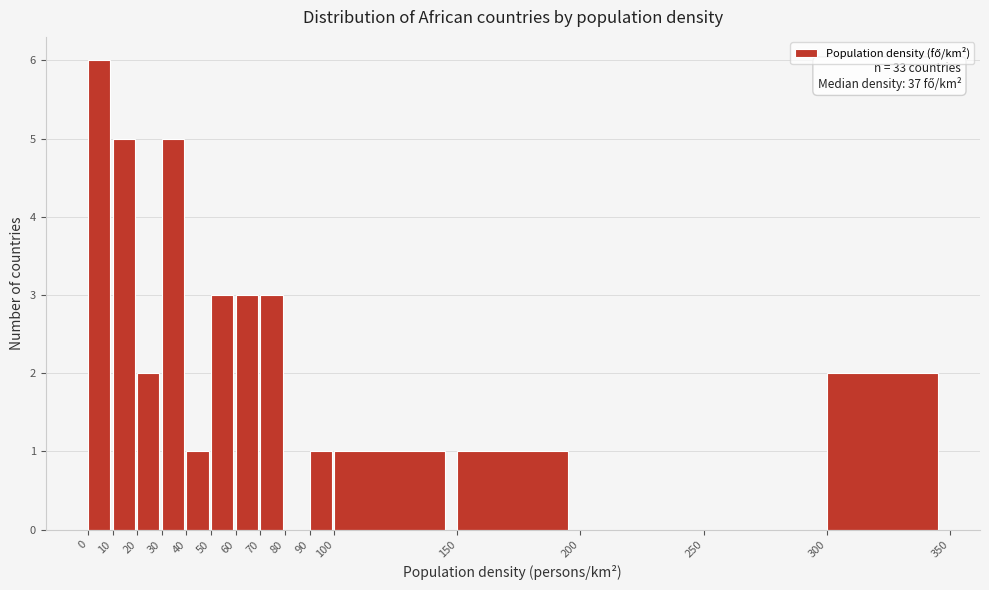

Over which range of the x-axis is the bar tallest?

0 to 10